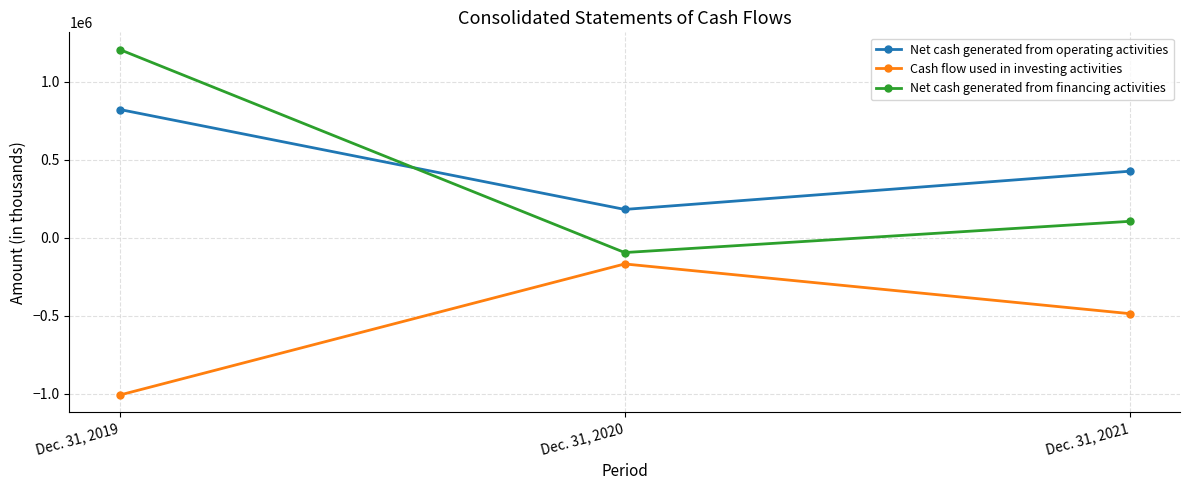

Count the number of categories in the chart.

3